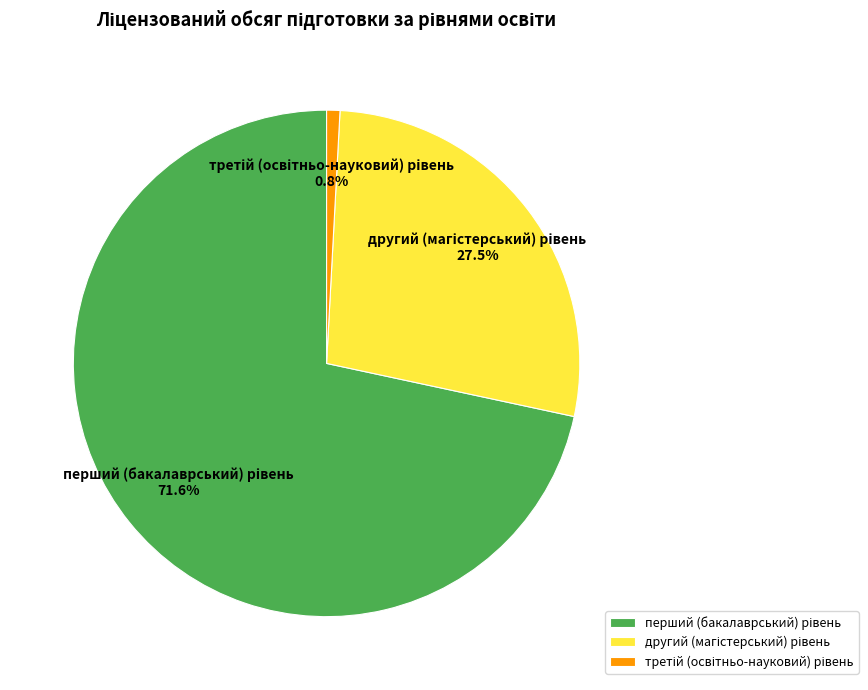

Does any single category account for the majority?

Yes